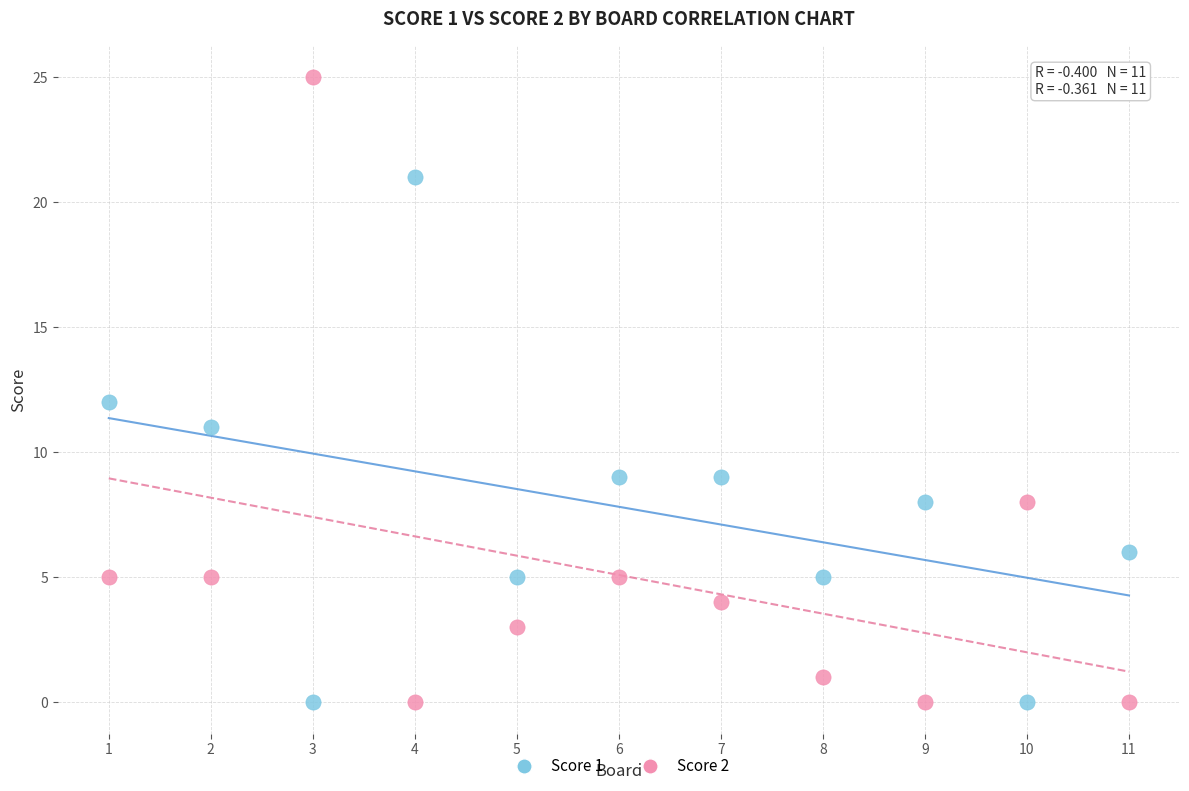

Which series has the widest spread of Y values?

Score 2